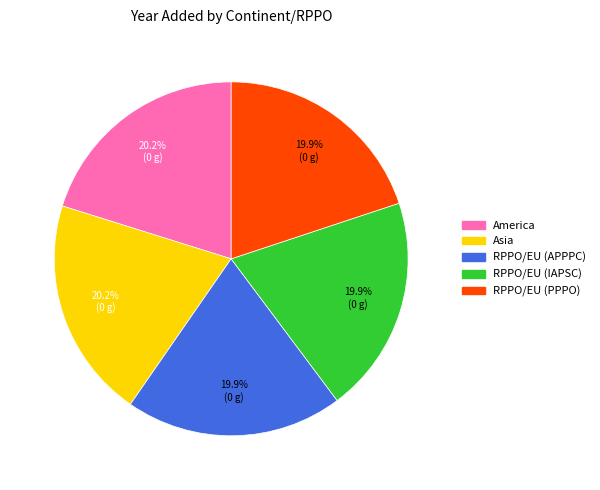

Is RPPO/EU (PPPO) the majority of the pie?

No